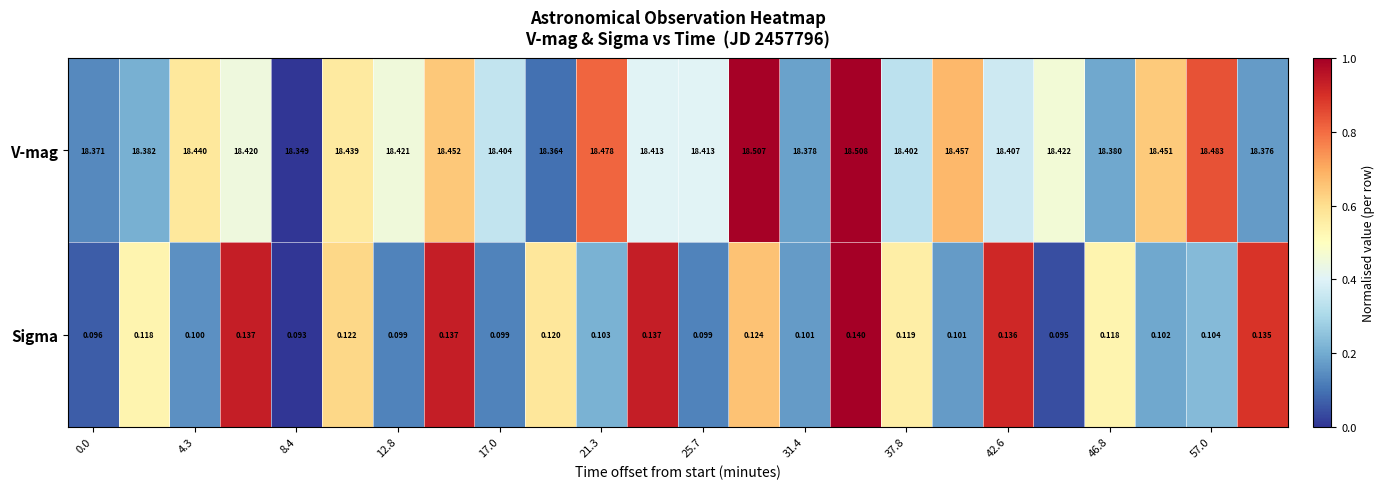

Rank the series by their average value, from lowest to highest.

Sigma, V-mag